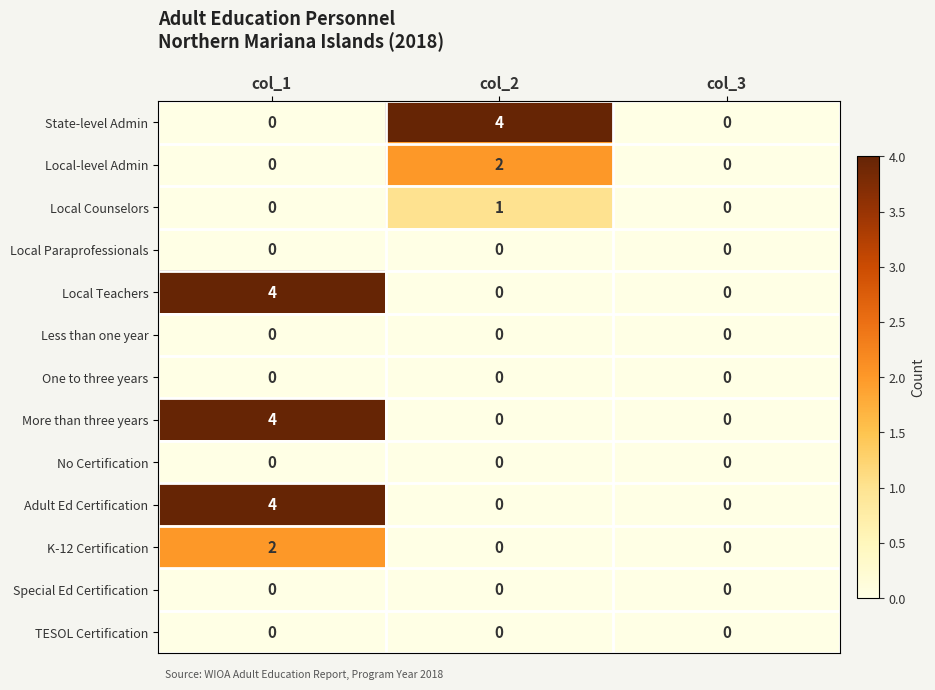

What is the greatest value displayed?

4